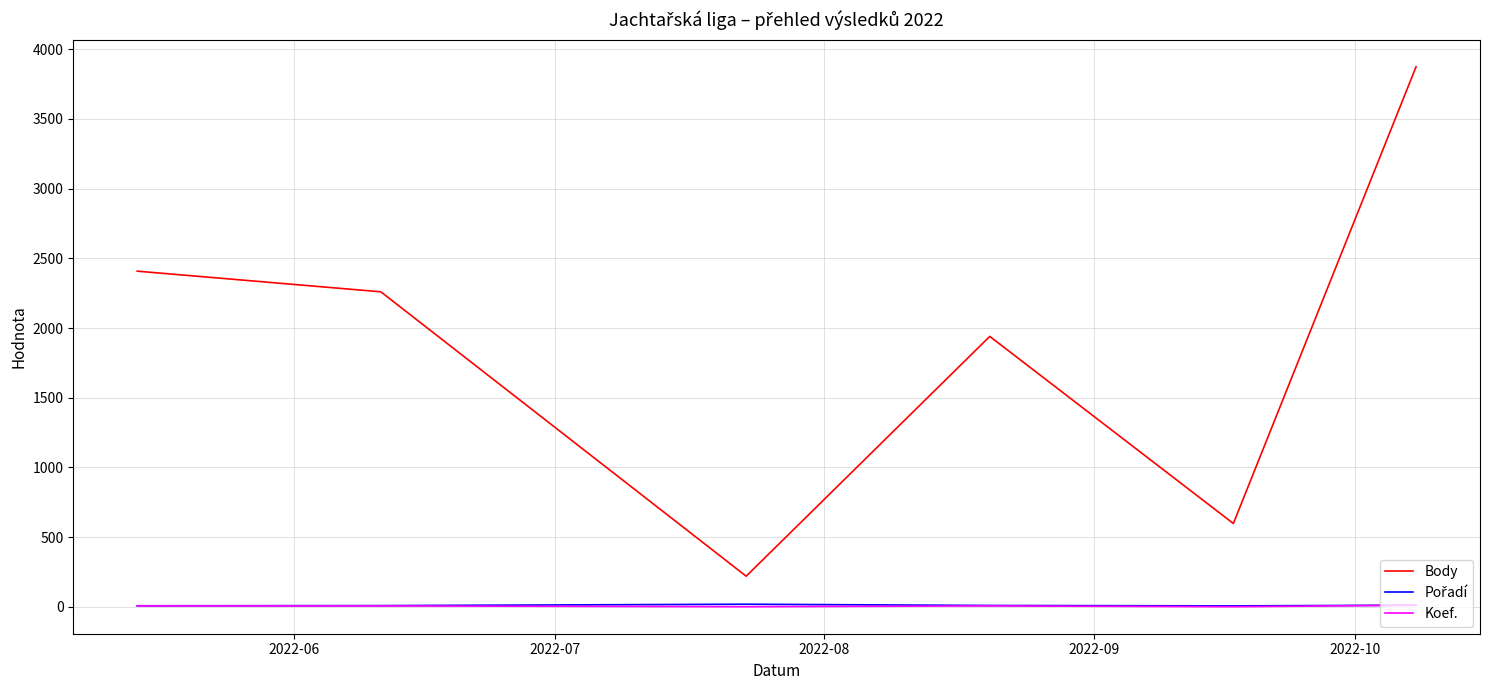

What is the lowest value of the Body series?

220